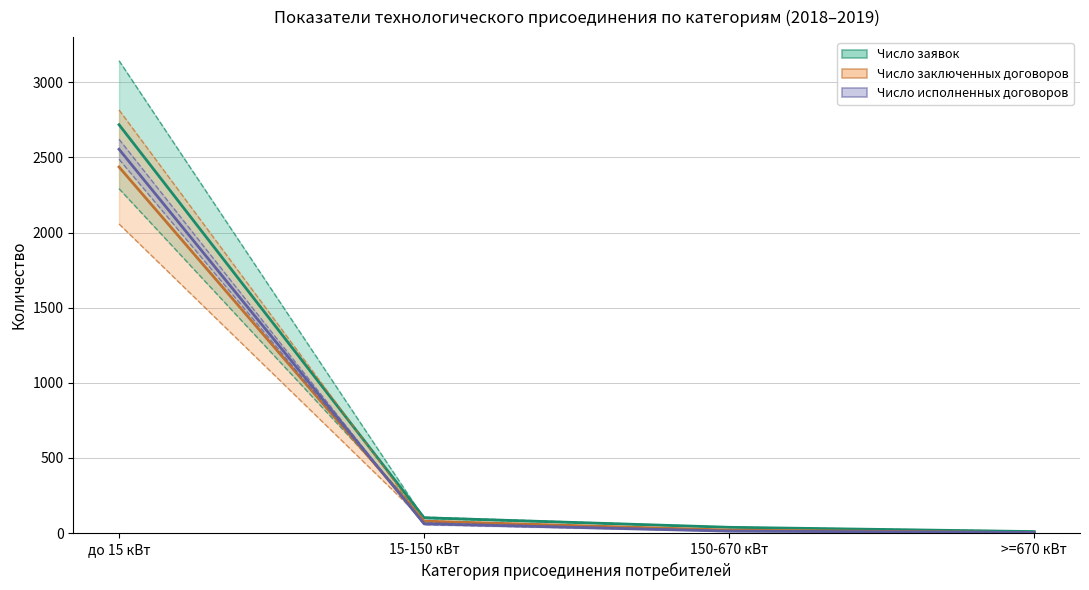

Rank the categories by Число заявок (среднее) value from highest to lowest.

до 15 кВт, 15-150 кВт, 150-670 кВт, >=670 кВт